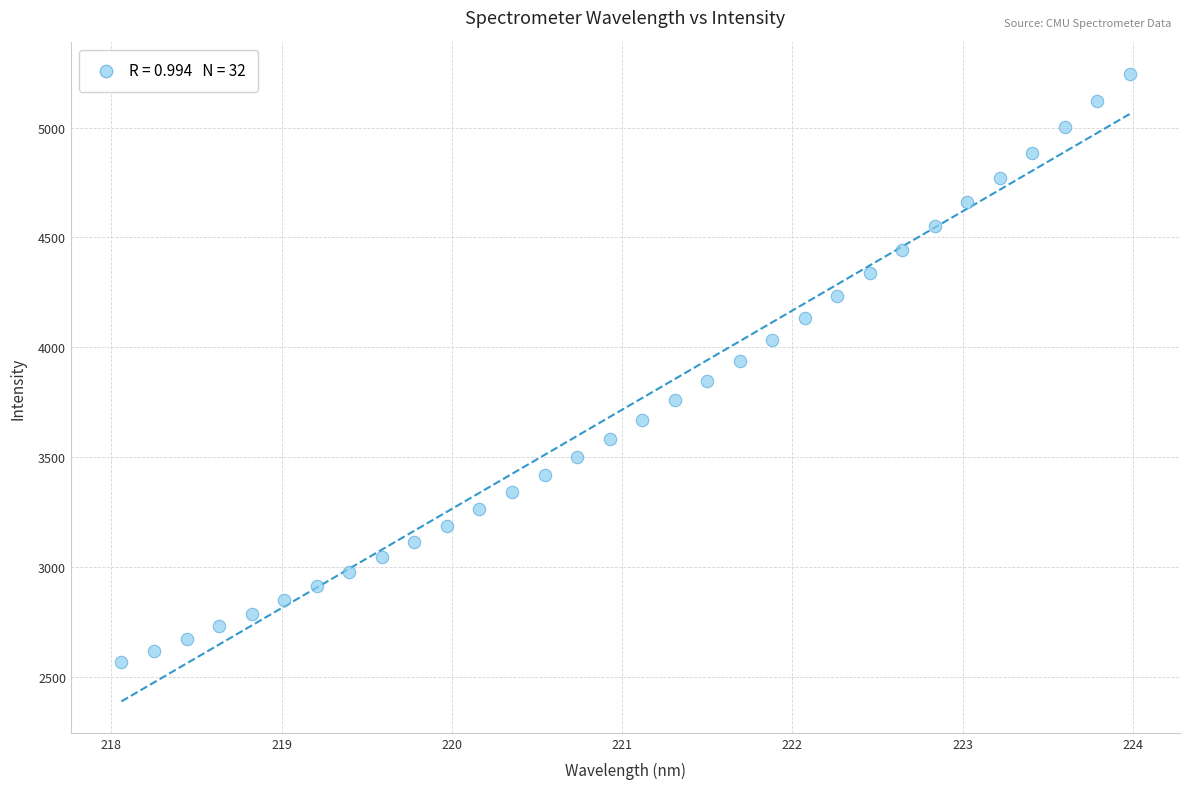

What is the range of Y values (max minus min)?

2680.4